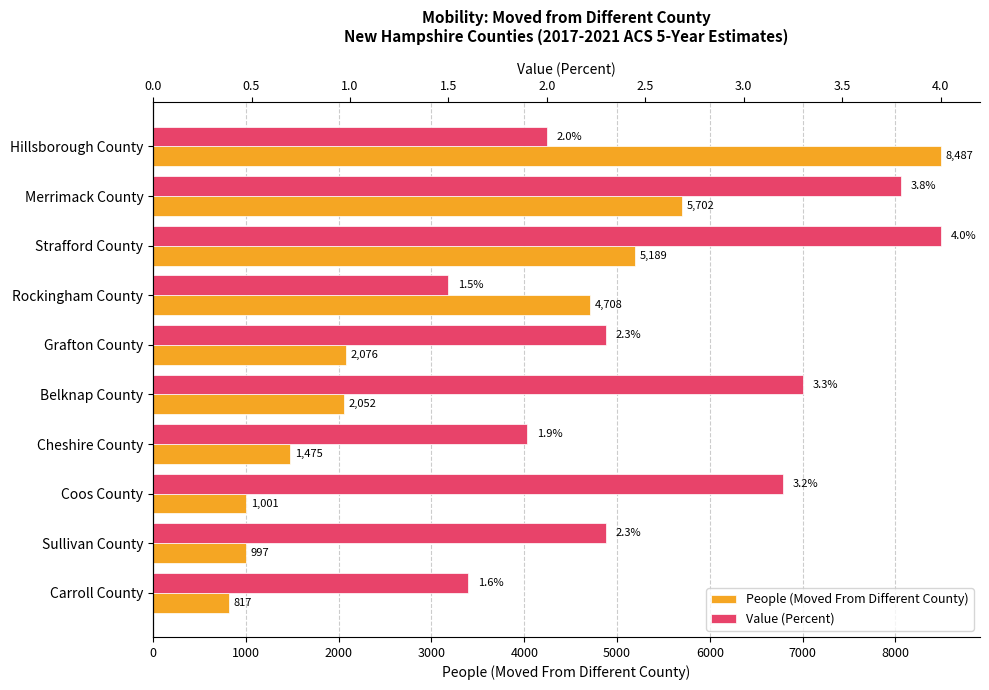

Rank the series at 9000 from highest to lowest value.

People (Moved From Different County), Value (Percent)